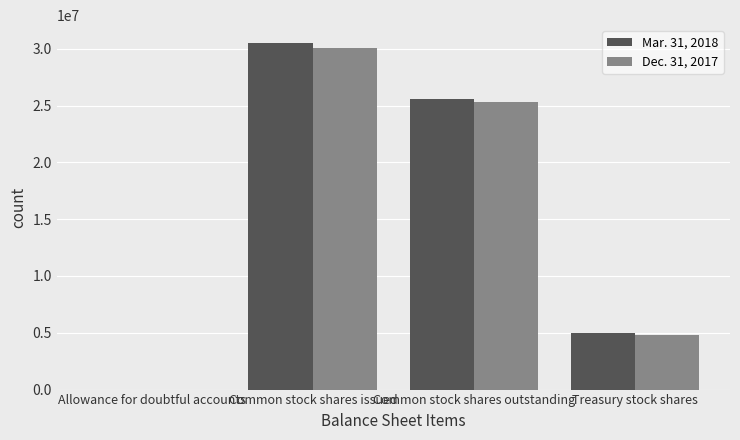

Does the chart contain stacked bars?

No